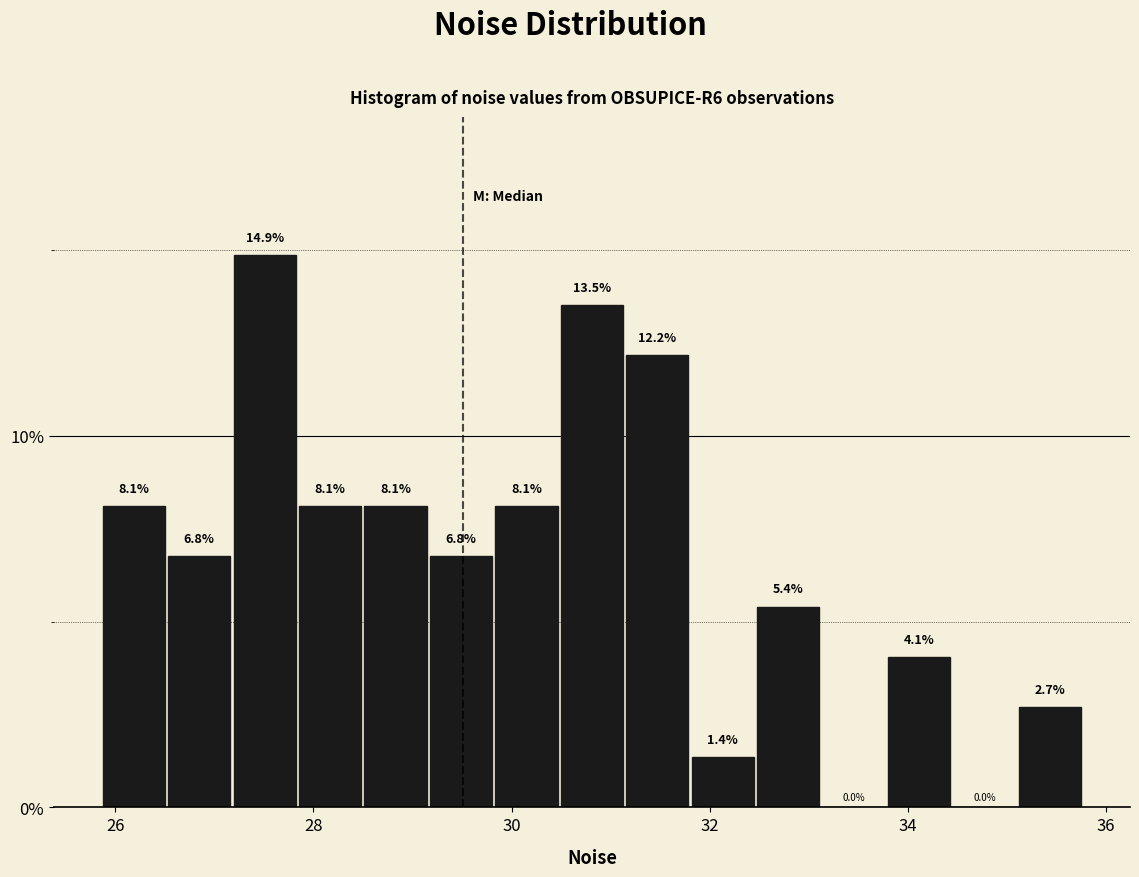

Read against the x-axis, roughly where is the centre of the tallest bar?

27.6